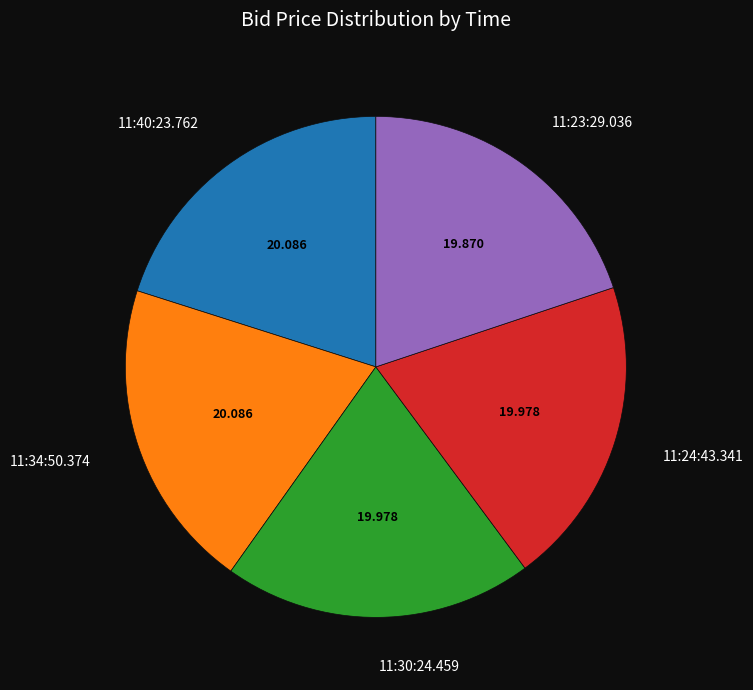

Combined, do 11:23:29.036 and 11:24:43.341 account for over 50%?

No